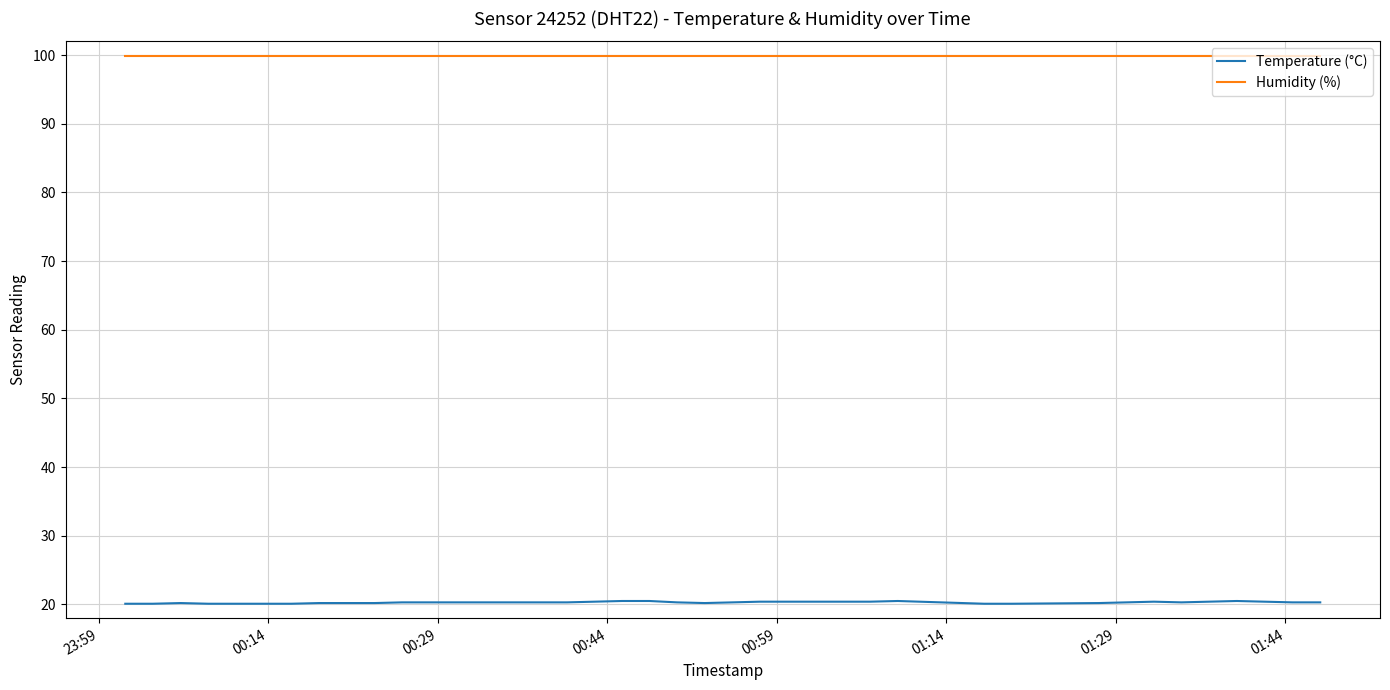

Which series has the widest spread of values?

Temperature (°C)